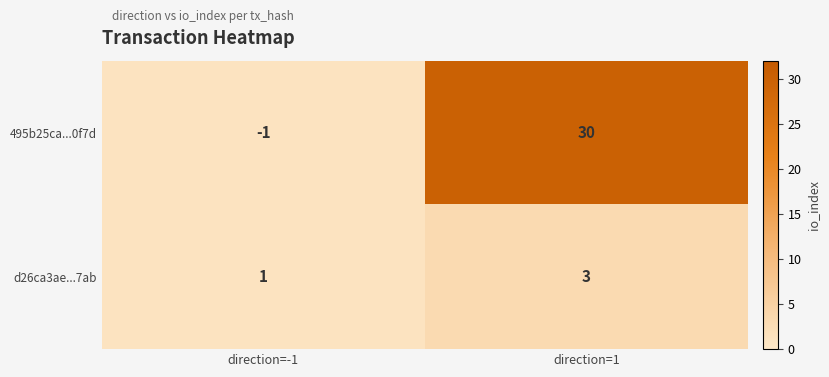

At which category is the sum across all series the highest?

direction=1